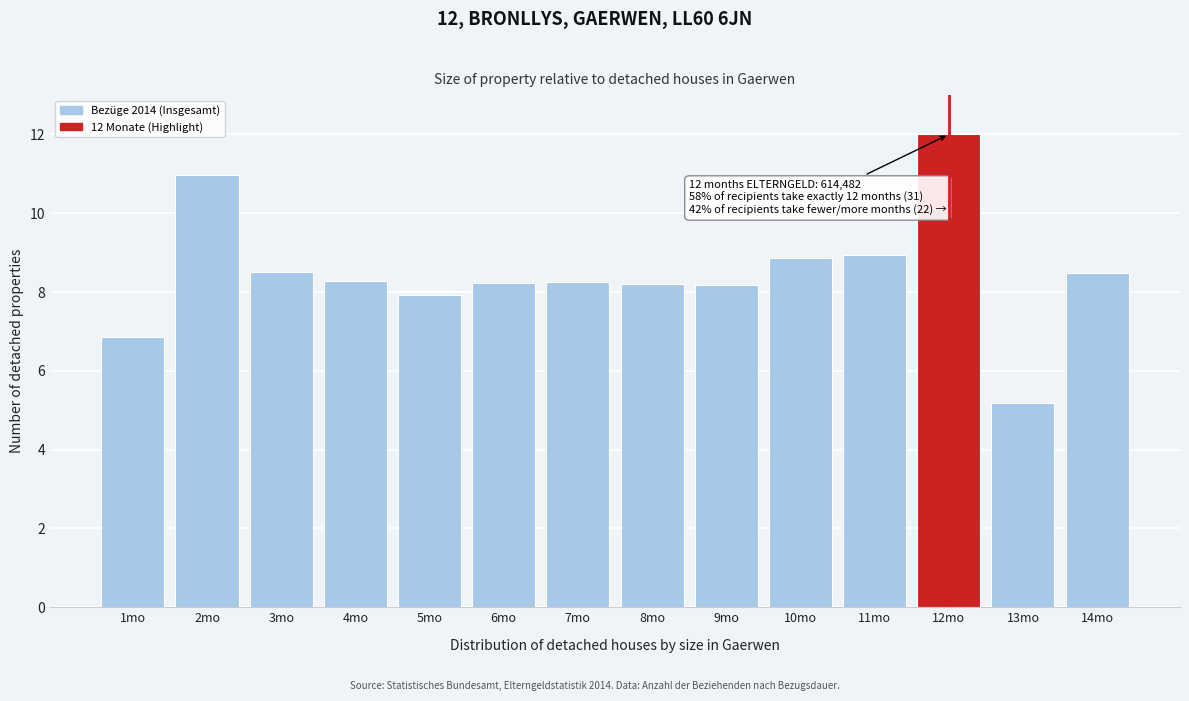

What is the label of the 8th bar from the left?

8mo